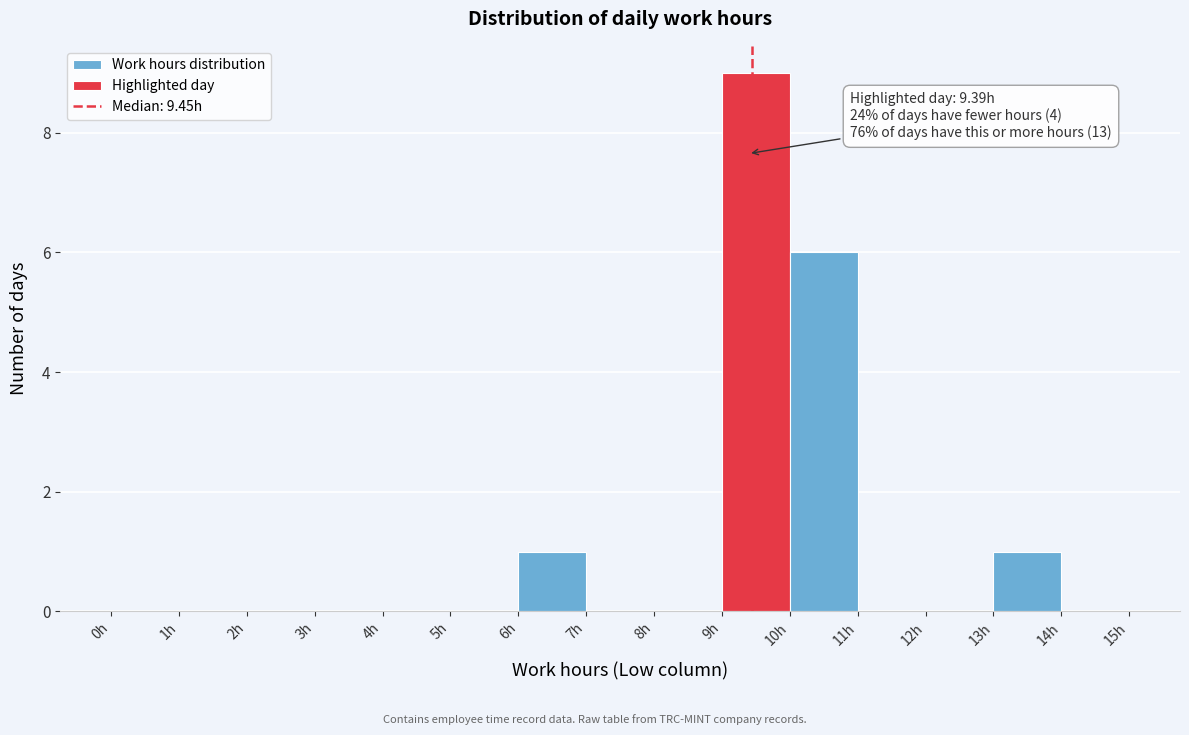

Which range on the x-axis has the tallest bar?

9 to 10